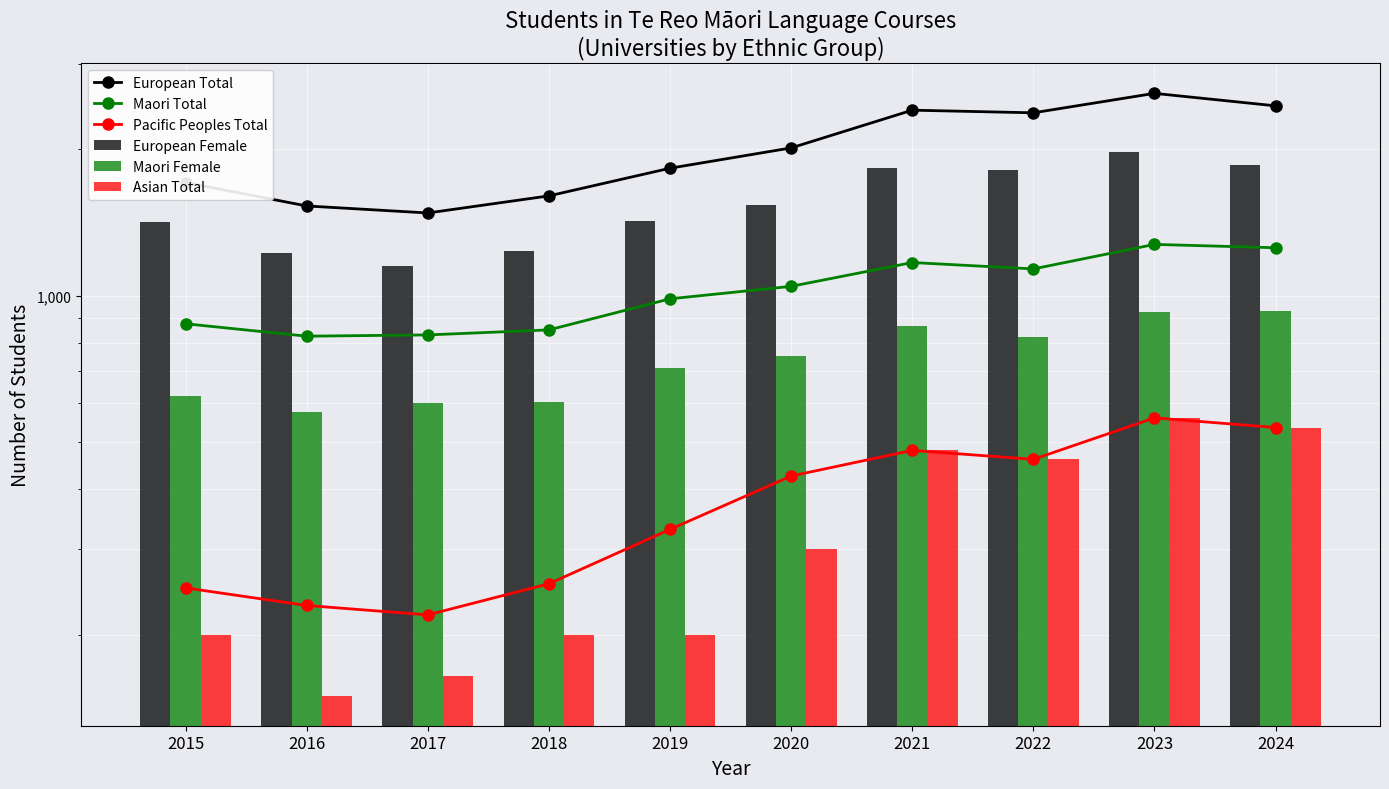

How many values in the Asian Total series are below 300?

5